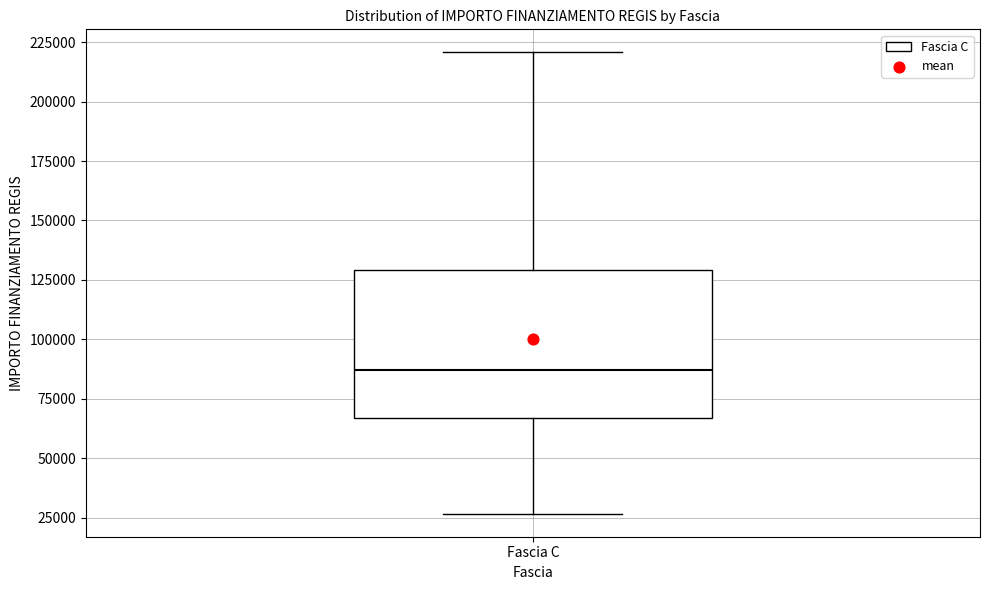

Where is the lower edge of the box for Fascia C on the y-axis? The values are not printed on the chart, so give them approximately, as read against the axis.

65000